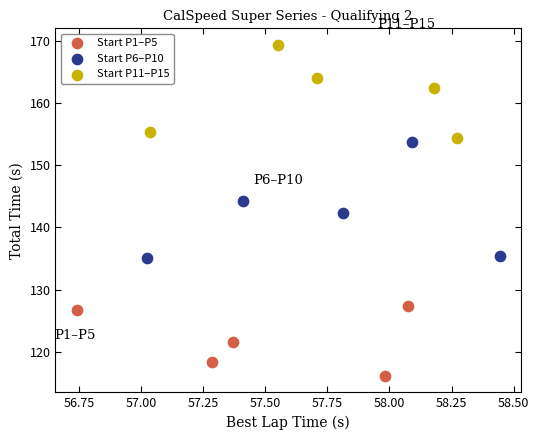

Which series has the largest Y range (max minus min)?

Start P6–P10